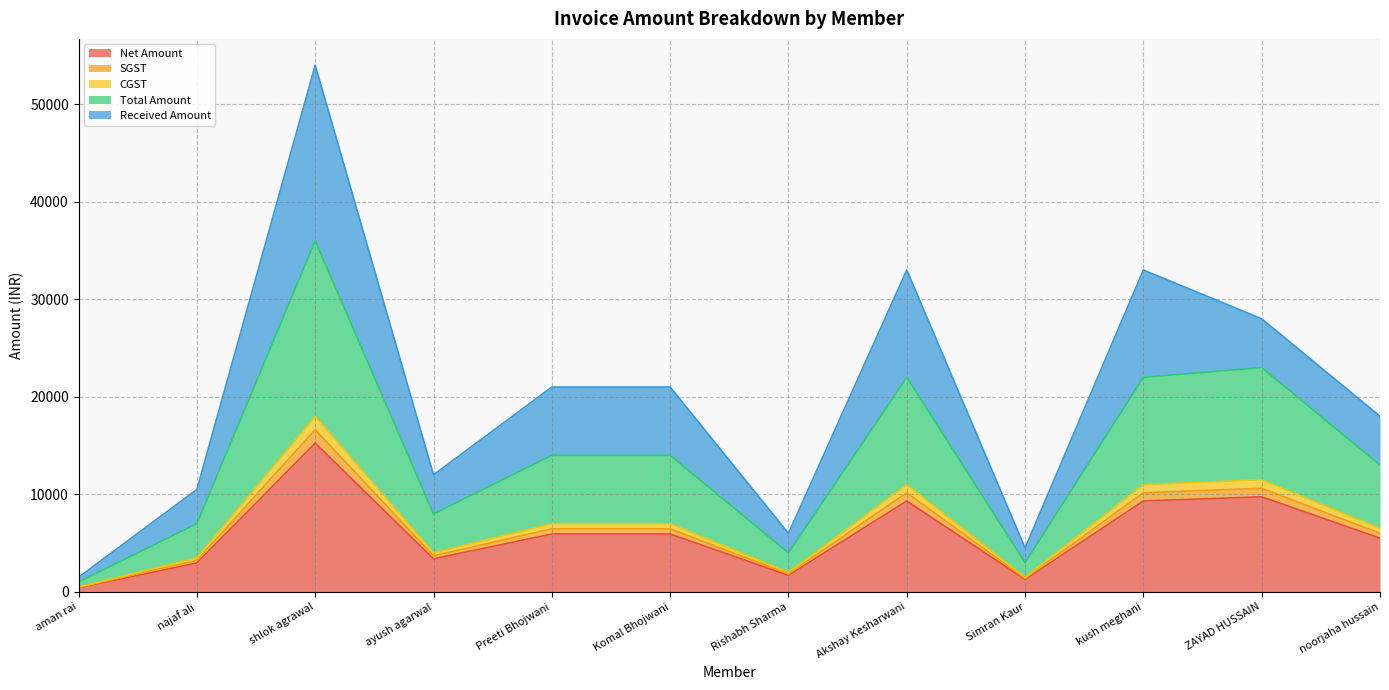

What is the difference between the maximum and minimum values in the Net Amount series?

14830.5